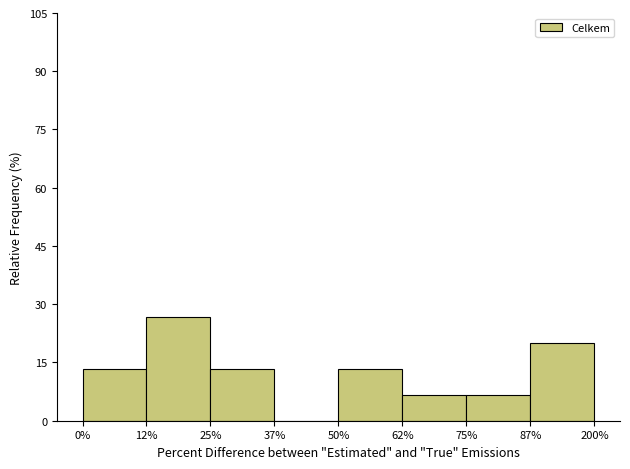

Reading right to left, what are all the values shown in this chart?

87%=20.0	75%=6.7	62%=6.7	50%=13.3	37%=0.0	25%=13.3	12%=26.7	0%=13.3